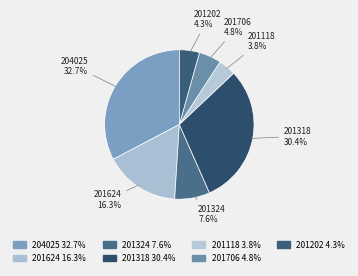

What is the total percentage of 201118 and 204025?

36.5%